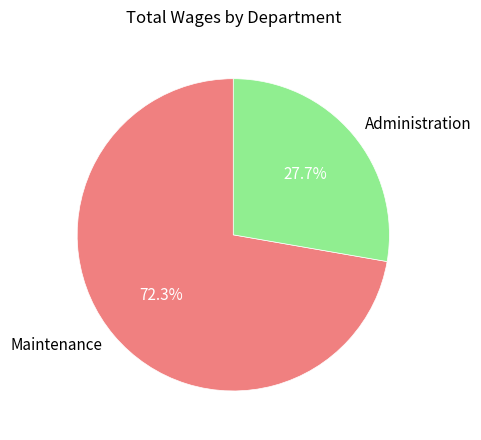

Is there a majority slice in this chart?

Yes